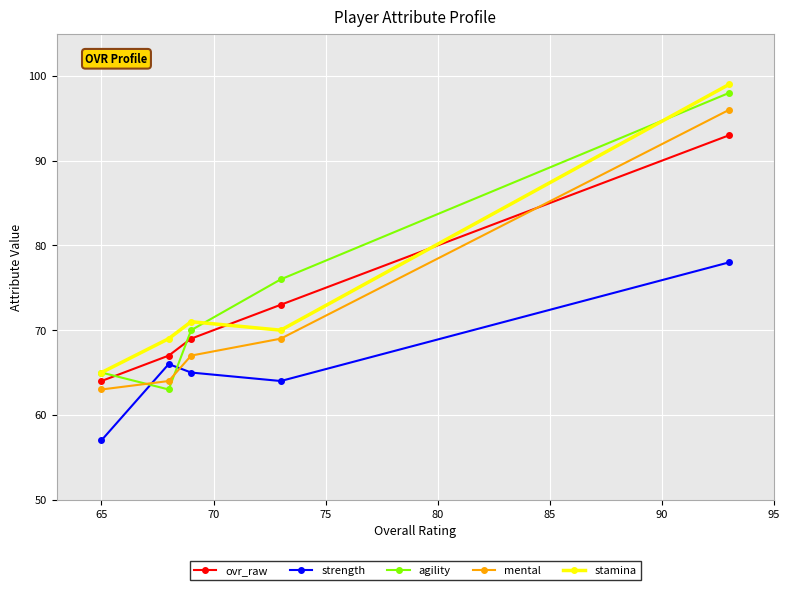

Is this an area chart (filled region under the line)?

No